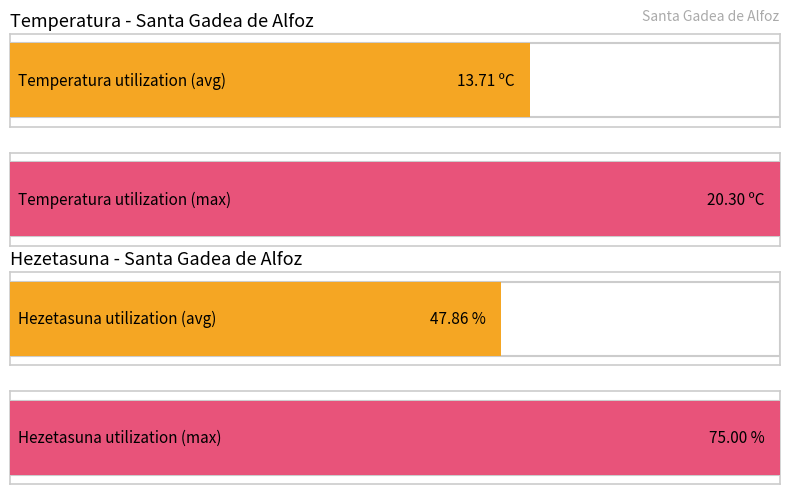

At 21:00, list the series in order from largest to smallest.

Hezetasuna (%), Temperatura (ºC)